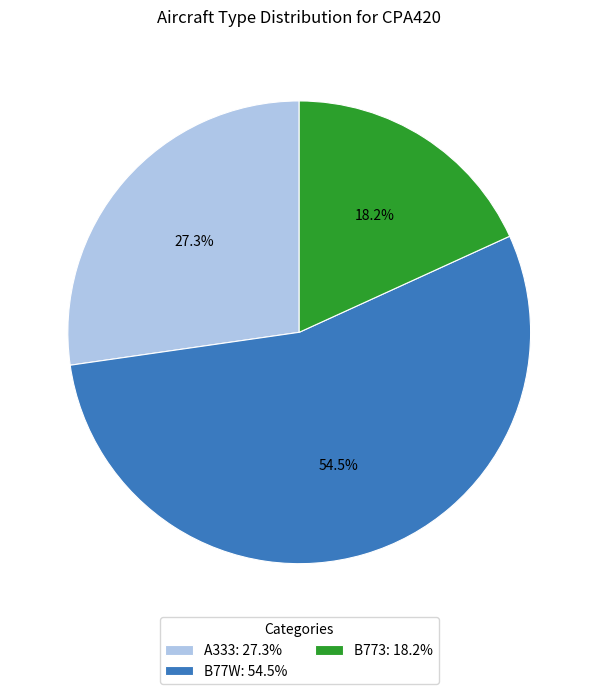

To the nearest percent, what is the difference between the largest and smallest slice percentages?

36%